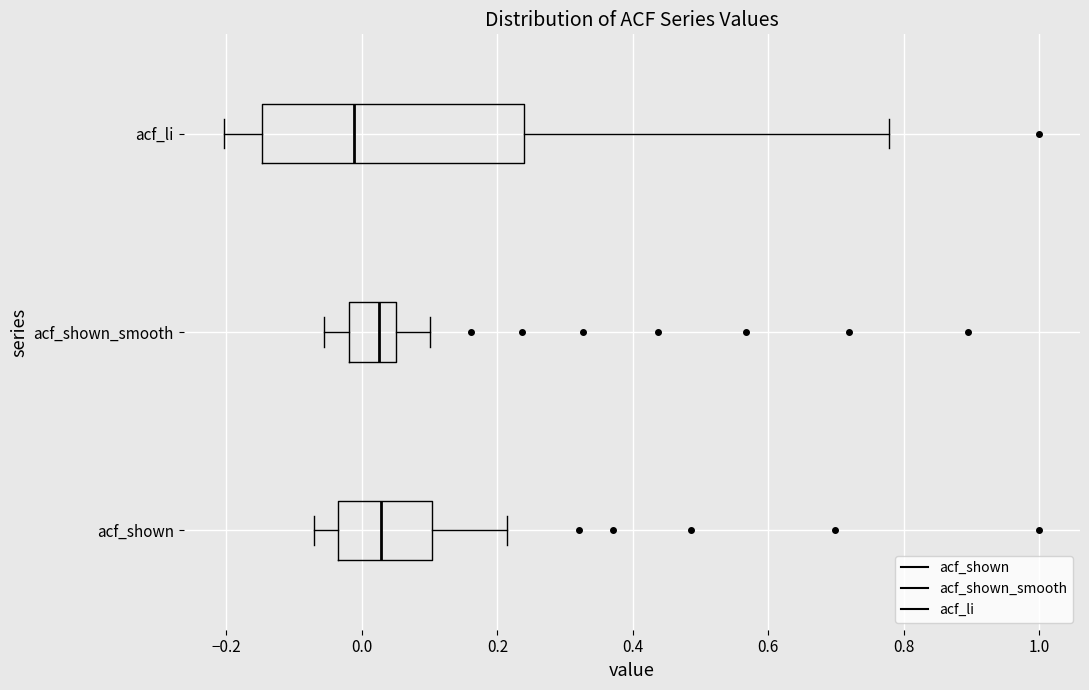

Reading bottom to top, transcribe this box plot: for each box, give where its median line is, the range the box spans, and where its two whiskers end, as read against the x-axis. The values are not printed on the chart, so give them approximately, as read against the axis.

acf_shown: median 0.02, box -0.04 to 0.10, whiskers -0.06 to 0.22
acf_shown_smooth: median 0.02, box -0.02 to 0.06, whiskers -0.06 to 0.10
acf_li: median -0.02, box -0.14 to 0.24, whiskers -0.20 to 0.78